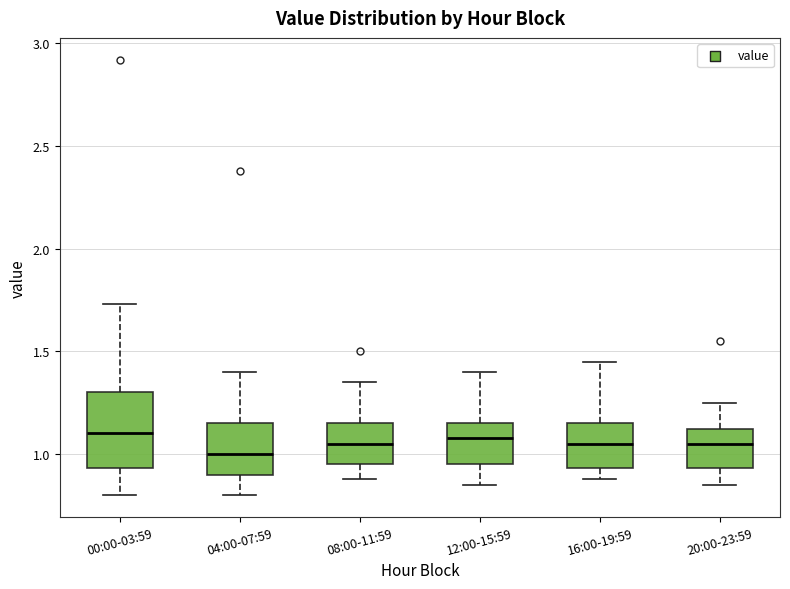

Which box has the lowest median line?

04:00-07:59